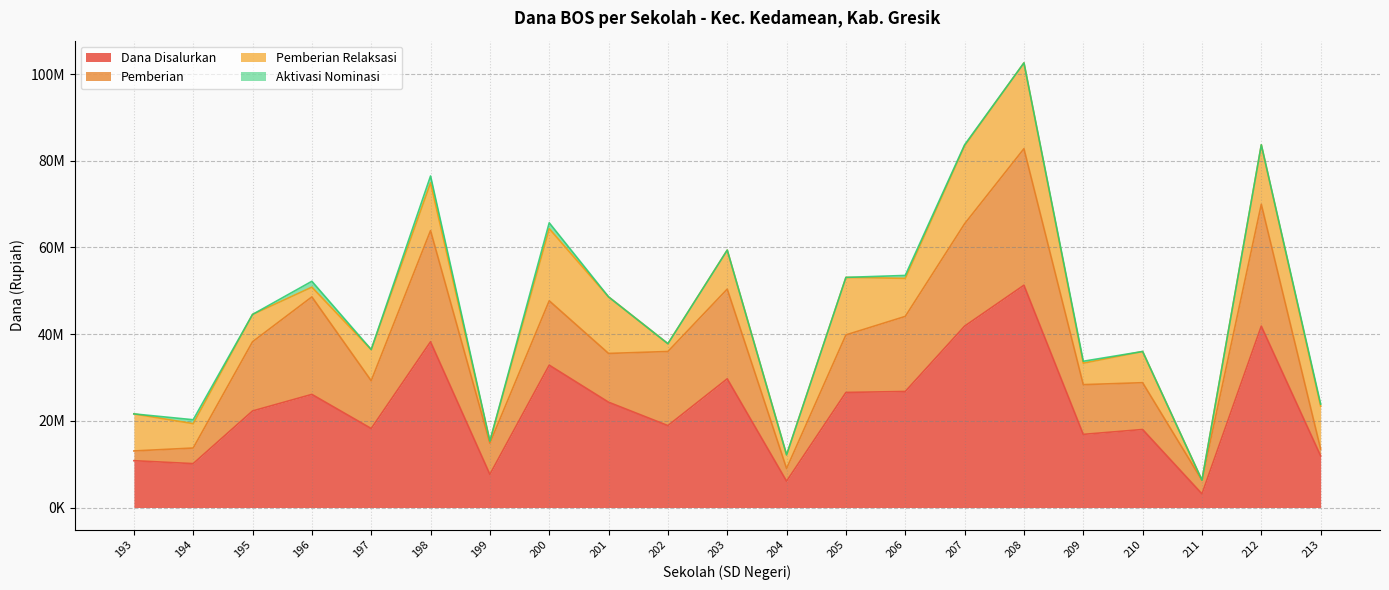

What is the spread (max minus min) of values at 209?

16425000